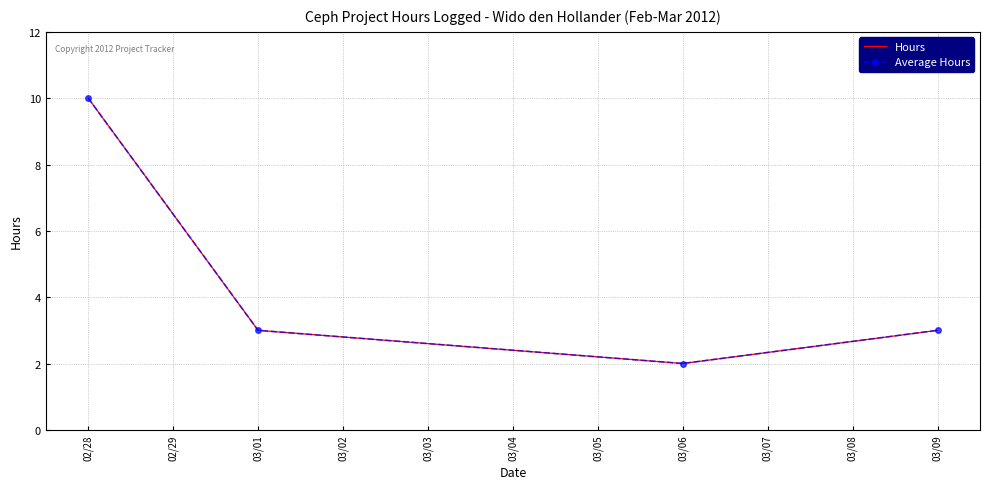

Which label corresponds to the largest value in the chart?

02/28